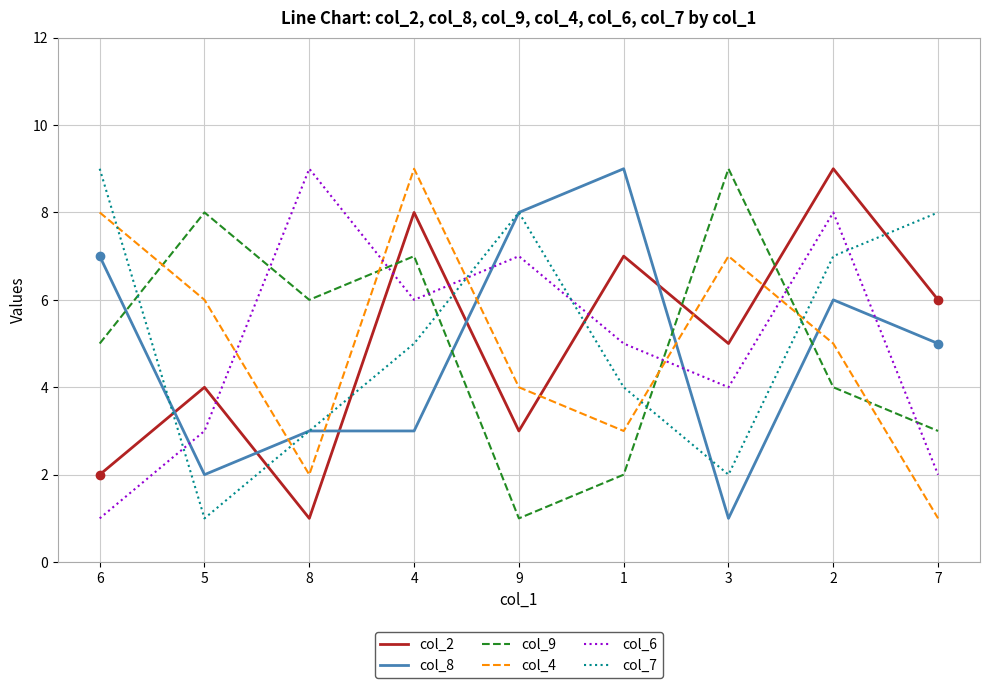

At which label does col_9 reach its minimum?

9